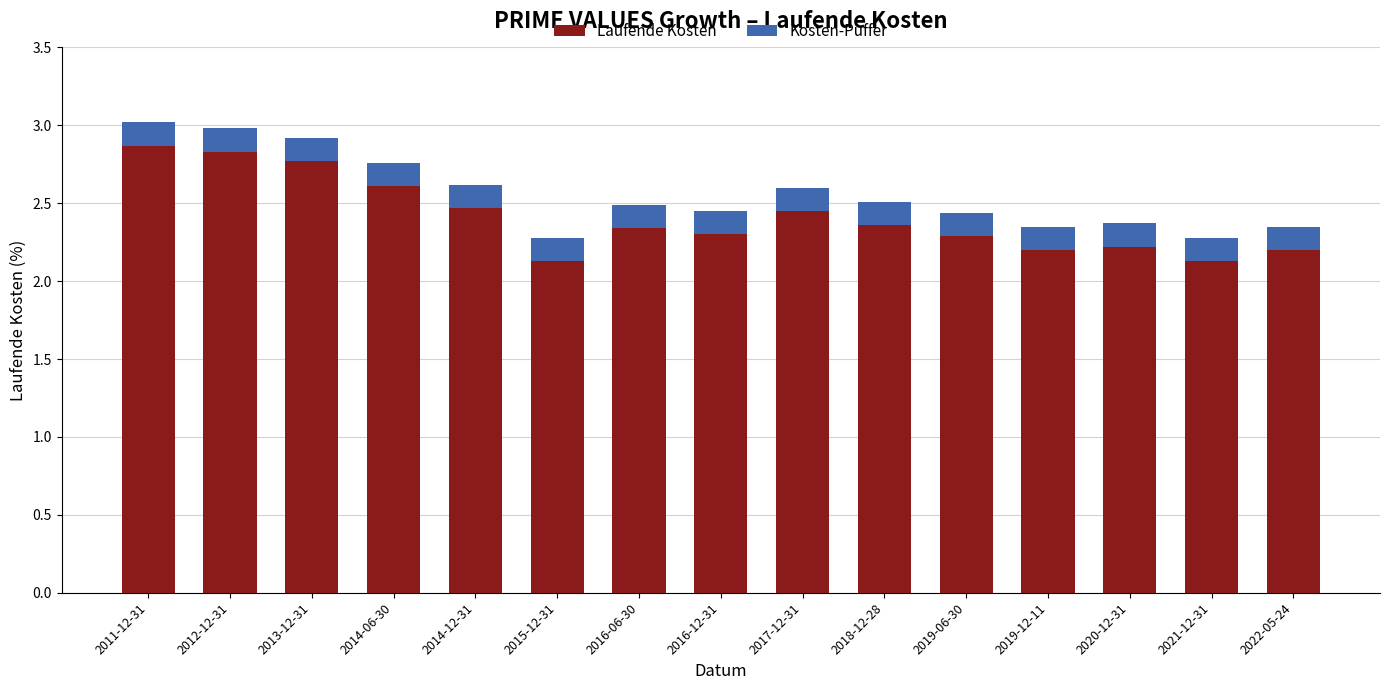

What is the total value across all series at 2013-12-31?

2.9